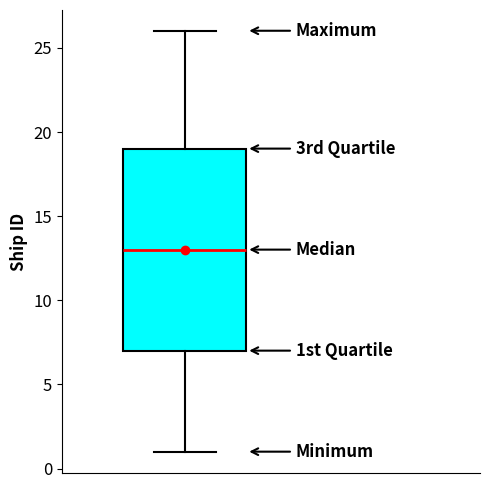

Transcribe this box plot: give where the median line is, the range the box spans, and where the two whiskers end, as read against the y-axis. The values are not printed on the chart, so give them approximately, as read against the axis.

median 13, box 7 to 19, whiskers 1 to 26